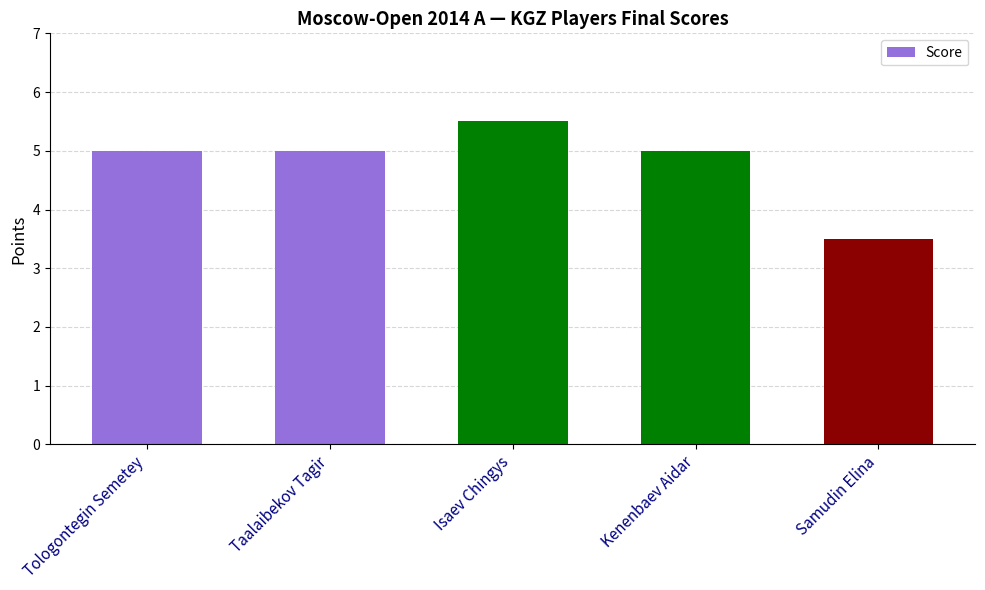

What position from the right is Tologontegin Semetey?

5